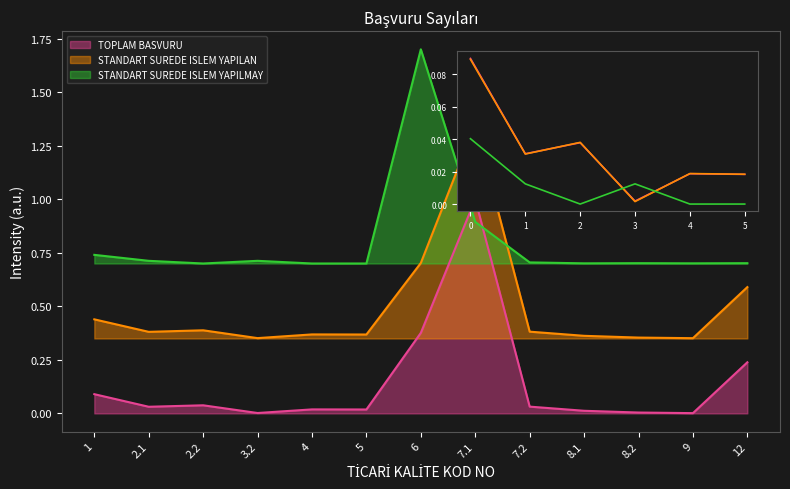

What is the spread (max minus min) of values at 8.2?

0.7